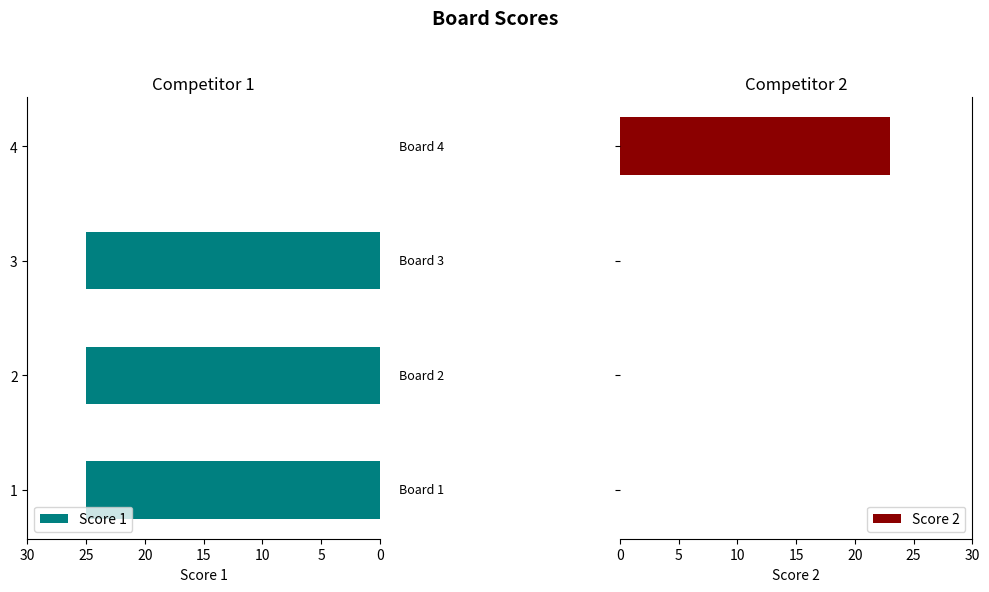

Is it true that Score 1 equals 0 at 4?

True